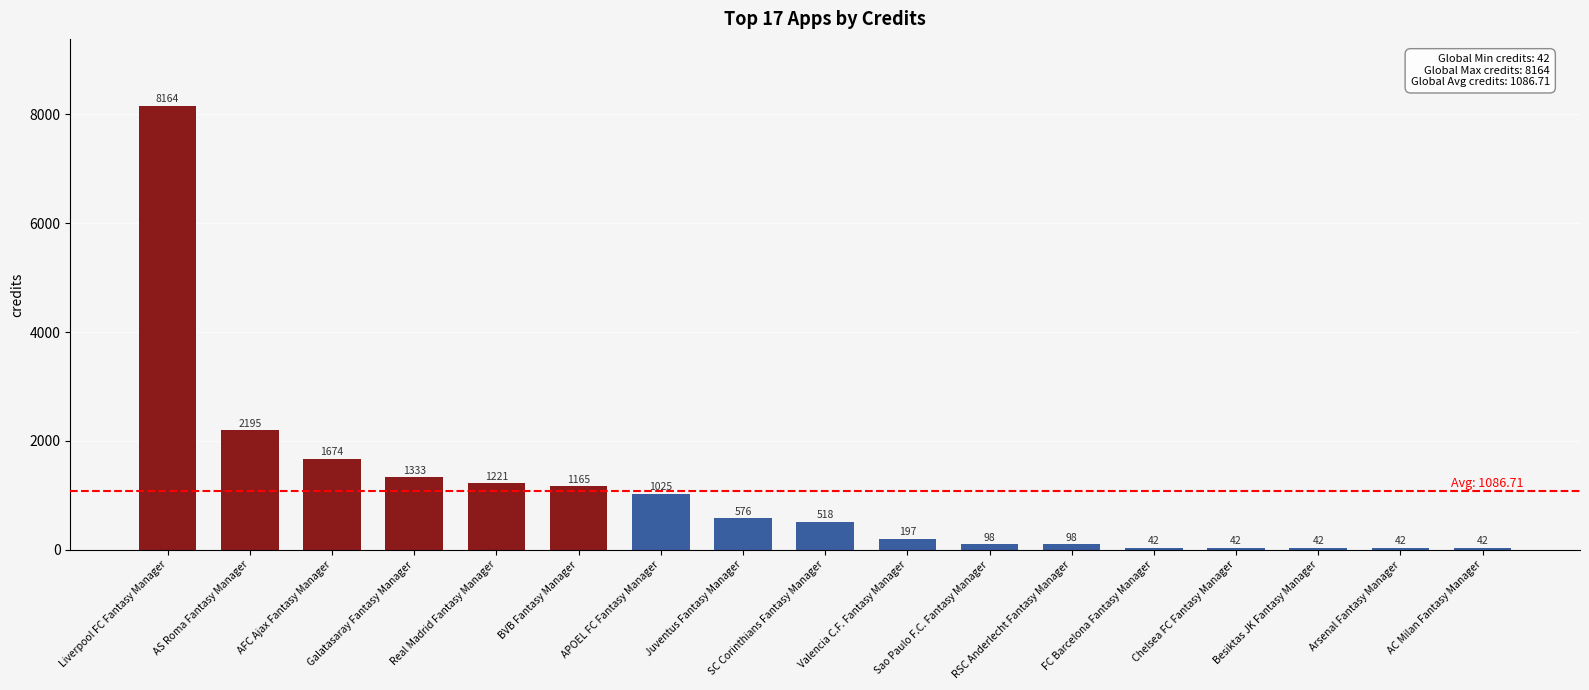

How many categories are shown in the chart?

17